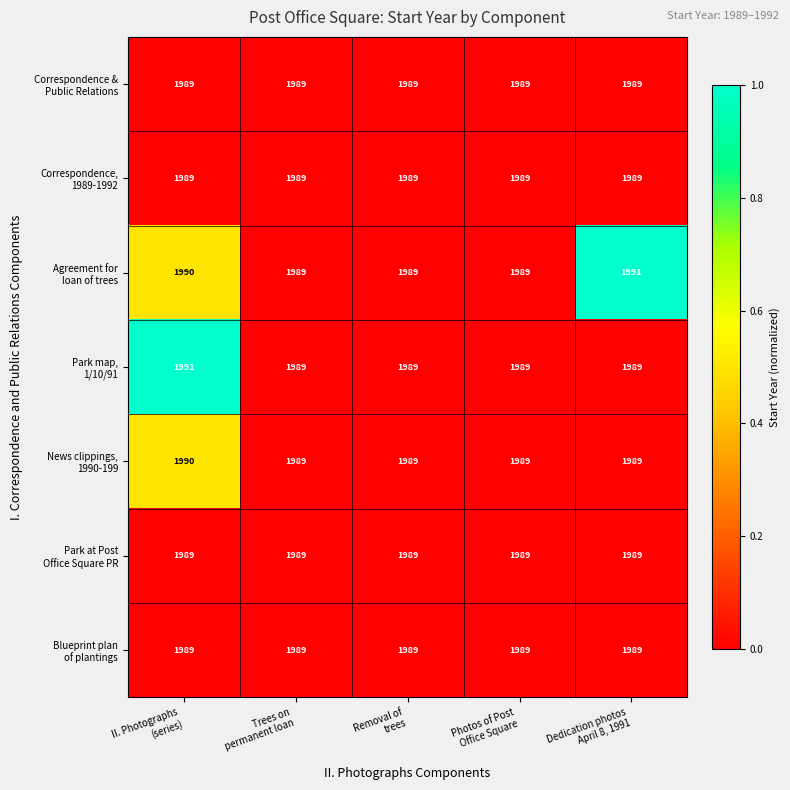

At which category is the sum across all series the highest?

II. Photographs
(series)